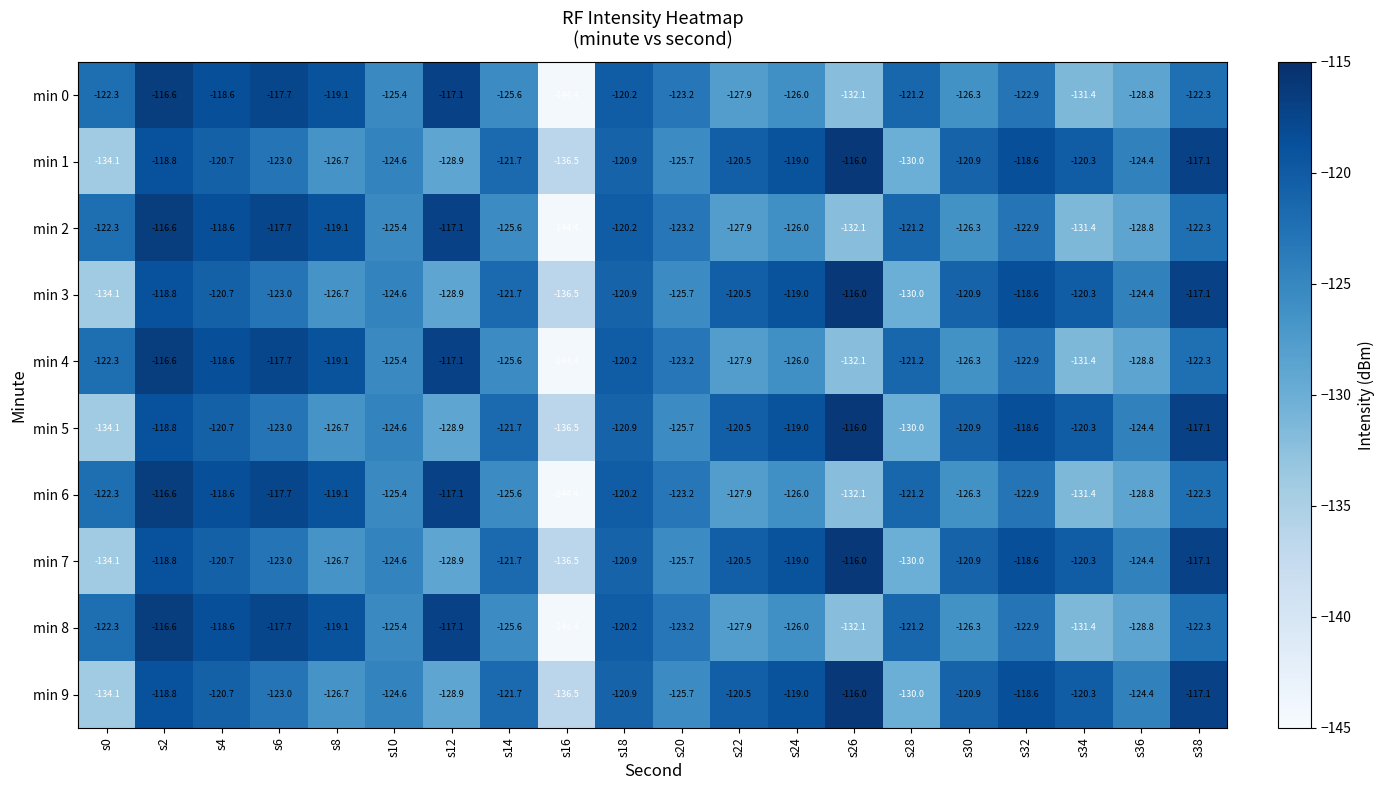

What is the difference between the min 4 values at s34 and s38?

9.1